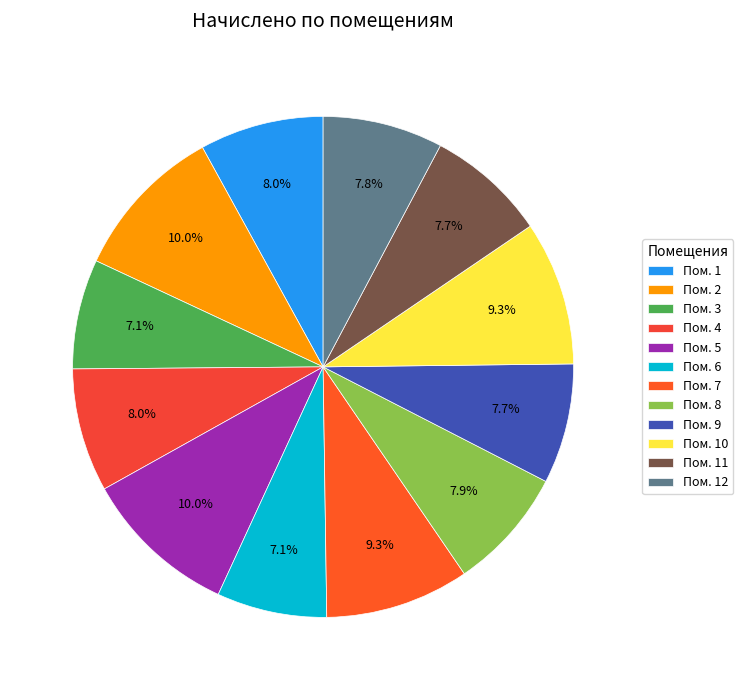

To the nearest percent, what is the average slice percentage?

8%